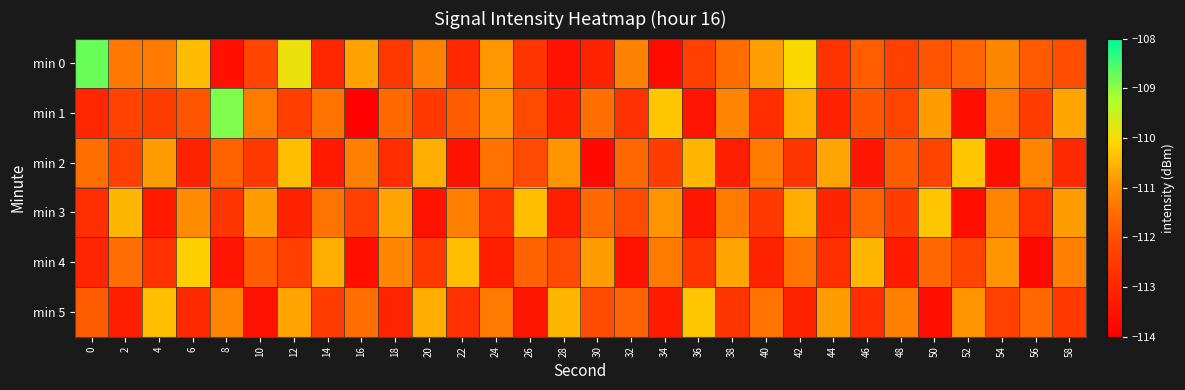

Reading right to left, transcribe all the data shown in this chart.

min 0: 58=-112.0	56=-111.8	54=-111.1	52=-111.7	50=-111.9	48=-112.3	46=-111.8	44=-112.6	42=-110.1	40=-110.8	38=-111.5	36=-112.3	34=-113.7	32=-111.2	30=-113.0	28=-113.5	26=-112.6	24=-110.8	22=-112.9	20=-111.2	18=-112.5	16=-110.7	14=-113.0	12=-109.9	10=-112.2	8=-113.6	6=-110.4	4=-111.3	2=-111.3	0=-108.7
min 1: 58=-110.7	56=-112.4	54=-111.3	52=-113.6	50=-110.8	48=-112.2	46=-111.9	44=-113.1	42=-110.6	40=-112.8	38=-111.1	36=-113.4	34=-110.3	32=-112.7	30=-111.5	28=-113.2	26=-112.1	24=-110.9	22=-111.8	20=-112.5	18=-111.6	16=-114.0	14=-111.4	12=-112.3	10=-111.3	8=-108.9	6=-111.9	4=-112.4	2=-112.3	0=-113.0
min 2: 58=-112.9	56=-111.1	54=-113.6	52=-110.3	50=-112.2	48=-111.8	46=-113.4	44=-110.7	42=-112.6	40=-111.3	38=-113.2	36=-110.5	34=-112.4	32=-111.6	30=-113.7	28=-110.9	26=-112.1	24=-111.4	22=-113.5	20=-110.6	18=-112.8	16=-111.2	14=-113.3	12=-110.4	10=-112.5	8=-111.7	6=-113.1	4=-110.8	2=-112.3	0=-111.5
min 3: 58=-110.8	56=-112.8	54=-111.1	52=-113.6	50=-110.3	48=-112.4	46=-111.7	44=-113.0	42=-110.6	40=-112.5	38=-111.3	36=-113.4	34=-110.9	32=-112.1	30=-111.6	28=-113.2	26=-110.4	24=-112.7	22=-111.2	20=-113.5	18=-110.7	16=-112.3	14=-111.4	12=-113.1	10=-110.8	8=-112.6	6=-111.0	4=-113.3	2=-110.5	0=-112.8
min 4: 58=-111.2	56=-113.7	54=-110.9	52=-112.2	50=-111.6	48=-113.3	46=-110.5	44=-112.8	42=-111.4	40=-113.1	38=-110.7	36=-112.6	34=-111.3	32=-113.5	30=-110.8	28=-112.1	26=-111.7	24=-113.2	22=-110.4	20=-112.5	18=-111.1	16=-113.6	14=-110.6	12=-112.3	10=-111.8	8=-113.4	6=-110.2	4=-112.7	2=-111.5	0=-113.0
min 5: 58=-112.5	56=-111.6	54=-112.3	52=-110.9	50=-113.6	48=-111.2	46=-112.8	44=-110.8	42=-113.1	40=-111.4	38=-112.6	36=-110.3	34=-113.3	32=-111.7	30=-112.1	28=-110.5	26=-113.4	24=-111.3	22=-112.7	20=-110.6	18=-113.0	16=-111.5	14=-112.4	12=-110.7	10=-113.5	8=-111.1	6=-112.9	4=-110.4	2=-113.2	0=-111.8